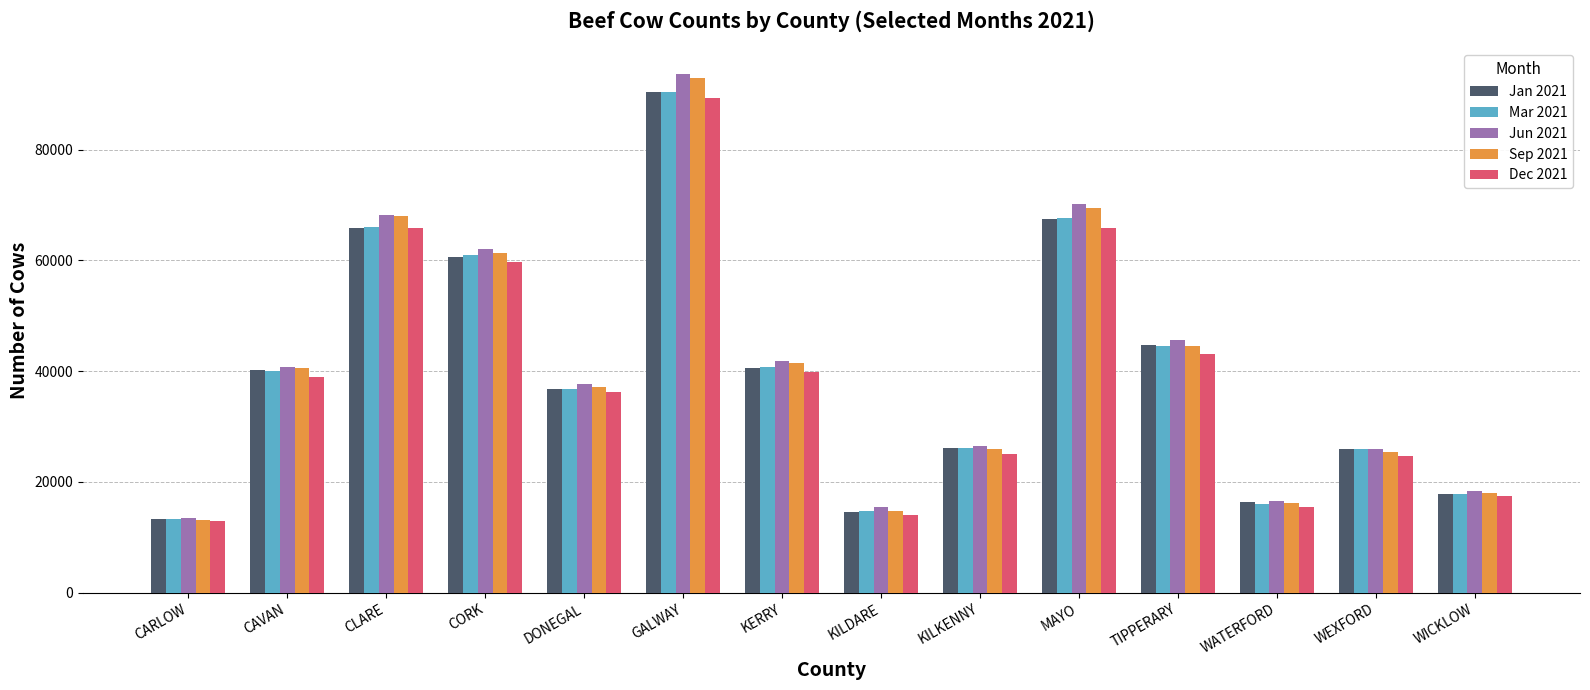

What is the maximum value for Mar 2021?

90466